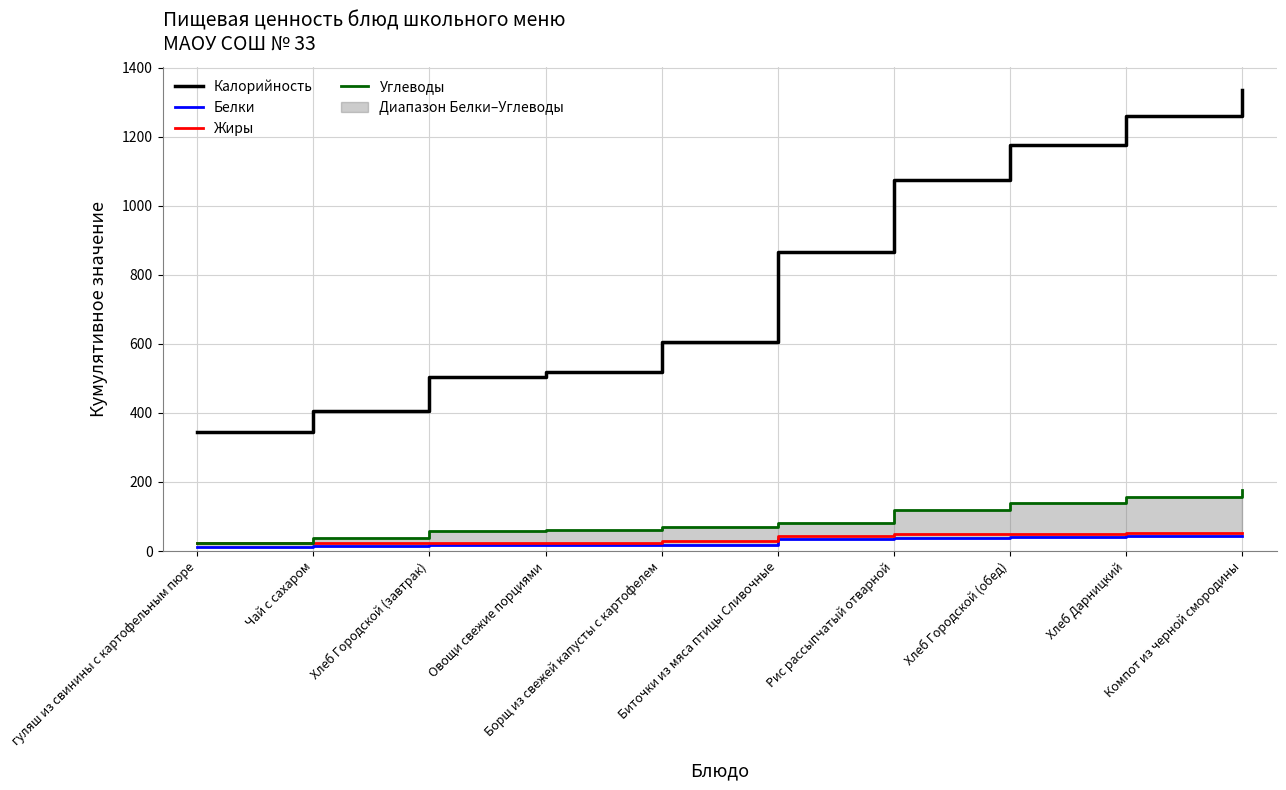

At which label does Жиры first exceed 44?

Биточки из мяса птицы Сливочные